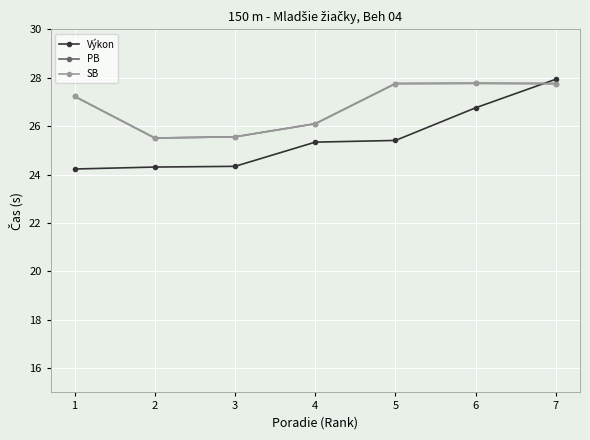

True or false: Výkon has more than 2 interior local peaks.

False